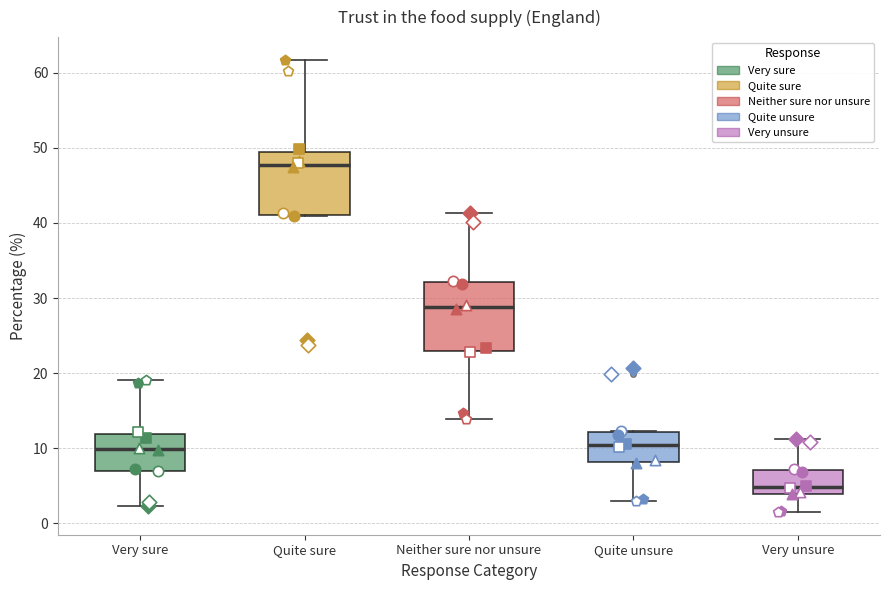

Reading left to right, transcribe this box plot: for each box, give where its median line is, the range the box spans, and where its two whiskers end, as read against the y-axis. The values are not printed on the chart, so give them approximately, as read against the axis.

Very sure: median 10, box 7 to 12, whiskers 2 to 19
Quite sure: median 48, box 41 to 49, whiskers 41 to 62
Neither sure nor unsure: median 29, box 23 to 32, whiskers 14 to 41
Quite unsure: median 10, box 8 to 12, whiskers 3 to 12
Very unsure: median 5, box 4 to 7, whiskers 2 to 11